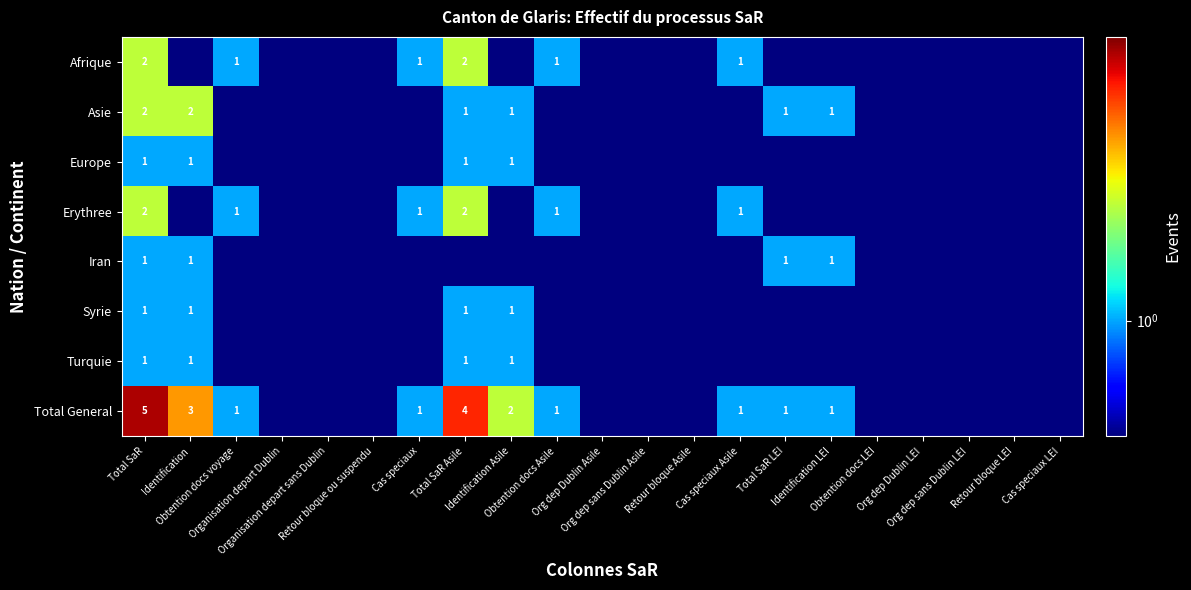

What is the difference between the second highest and second lowest values in the Afrique series?

1.9